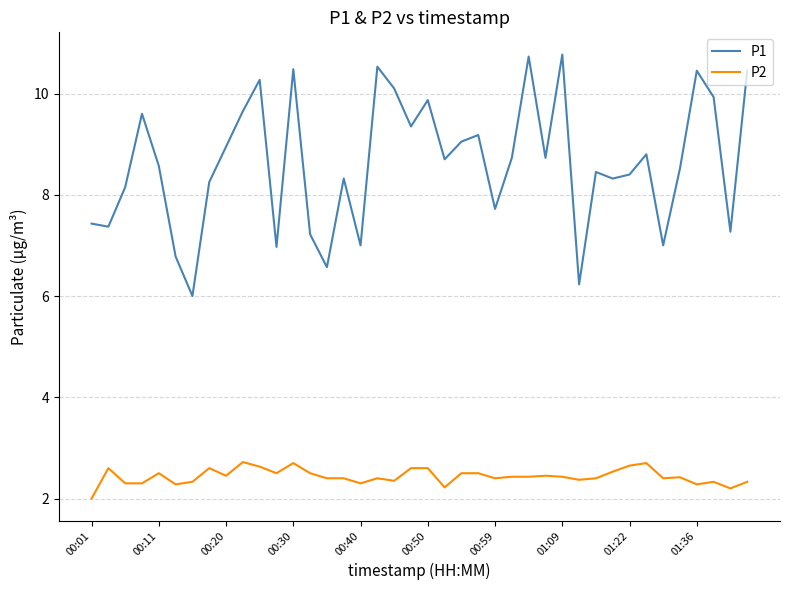

What is the maximum value shown in the chart?

10.8